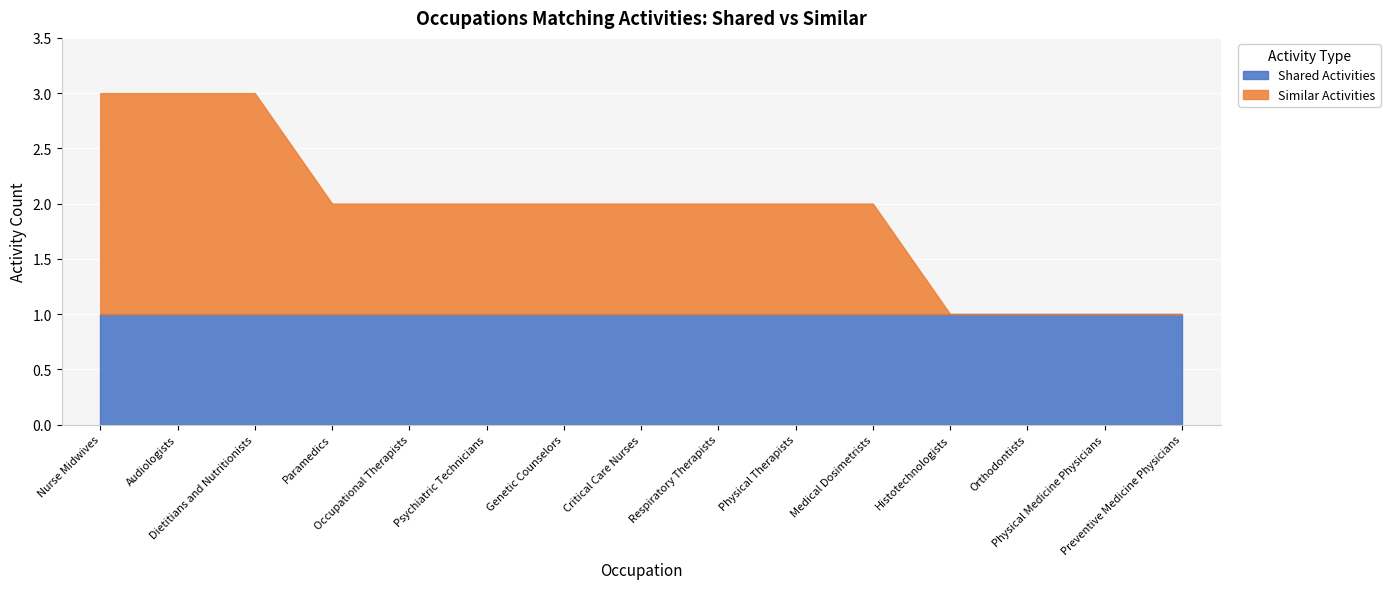

True or false: Shared Activities has a value of 2 at Respiratory Therapists.

False